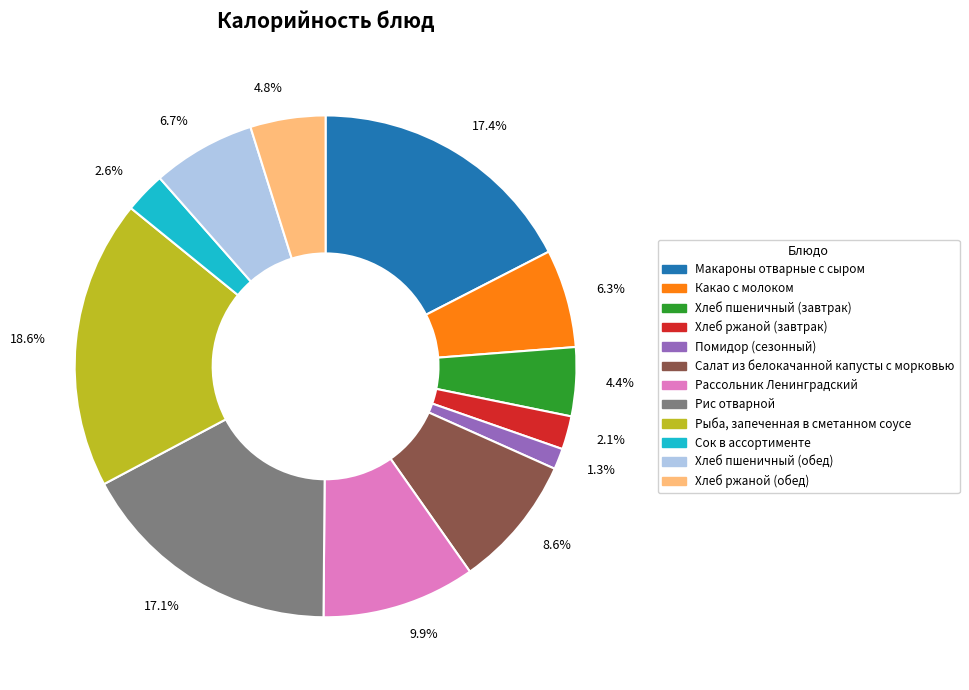

Between 17.4% and 4.8%, which is larger?

17.4%